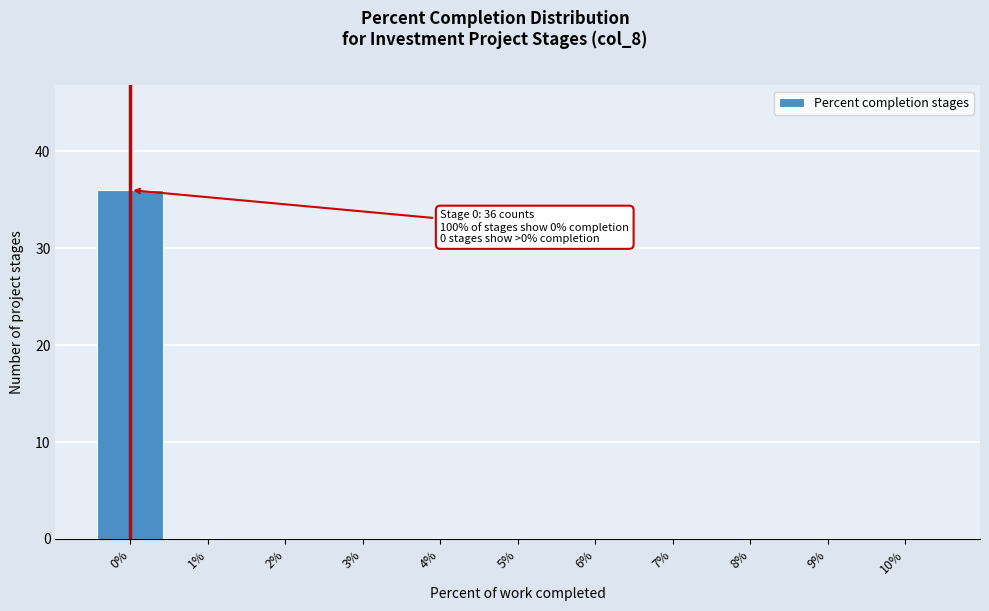

Which range on the x-axis has the tallest bar?

-0.5 to 0.5